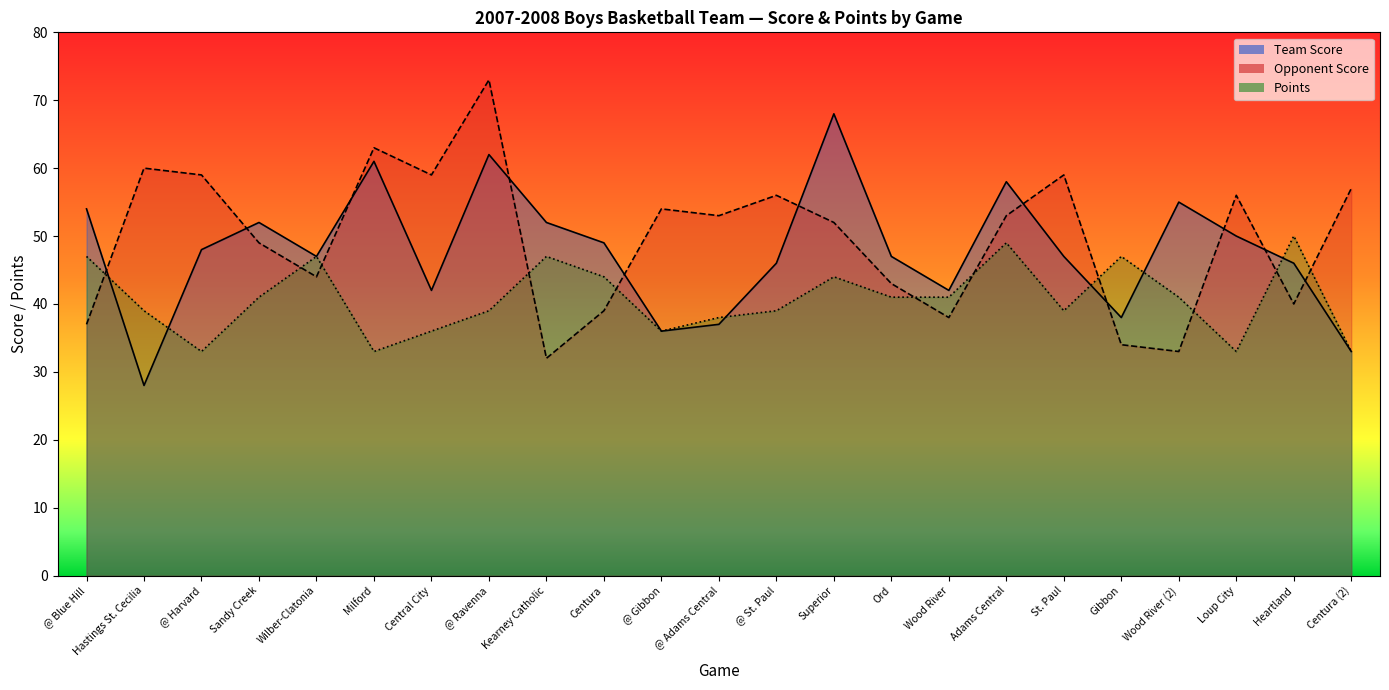

Which series has the largest total across all categories?

Opponent Score